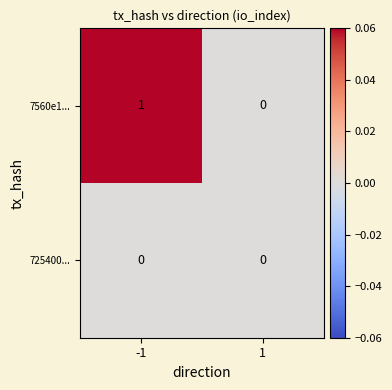

Which series has the largest total across all categories?

7560e1...